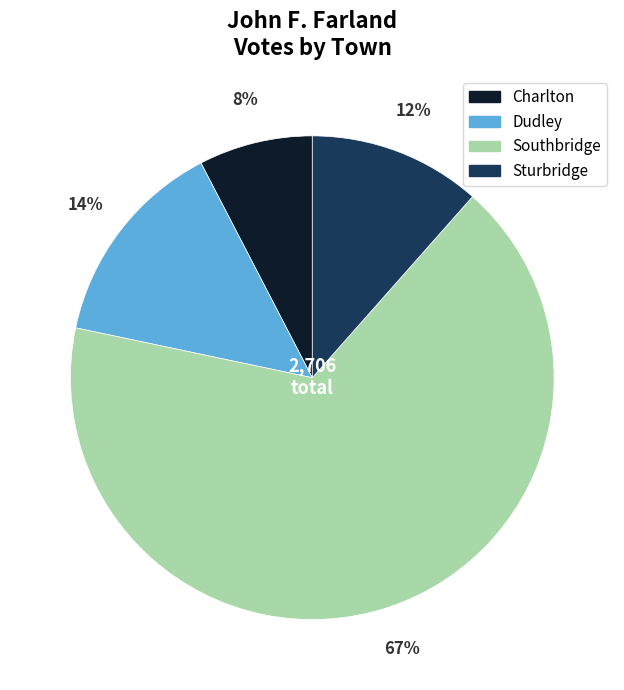

Which slice is the largest?

Southbridge